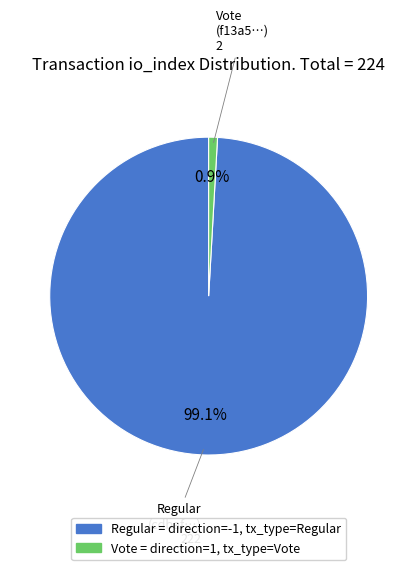

What percentage do Vote = direction=1, tx_type=Vote and Regular = direction=-1, tx_type=Regular together represent?

100.0%